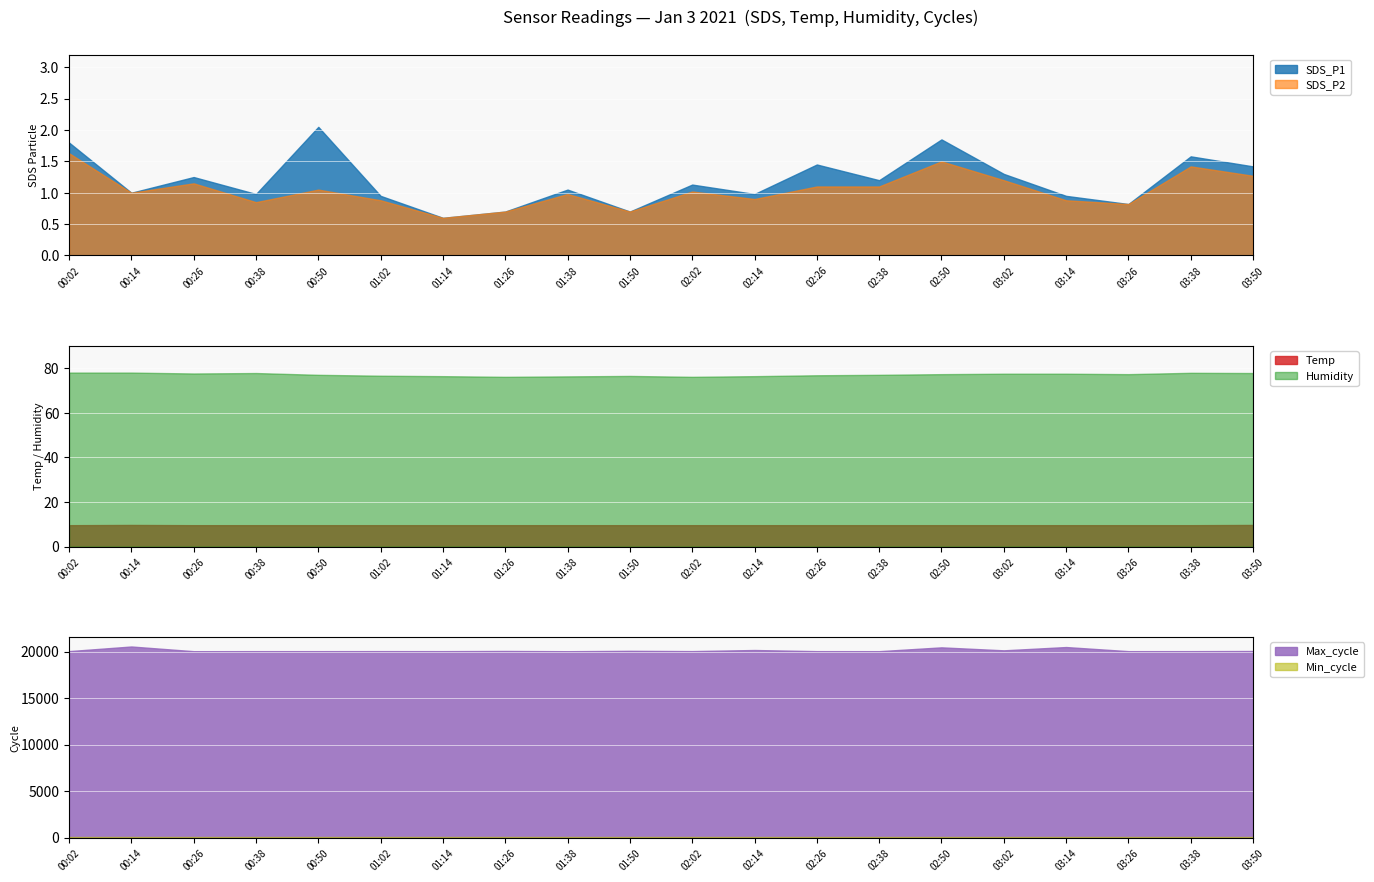

Which series changed the most between Temp and 17?

Max_cycle